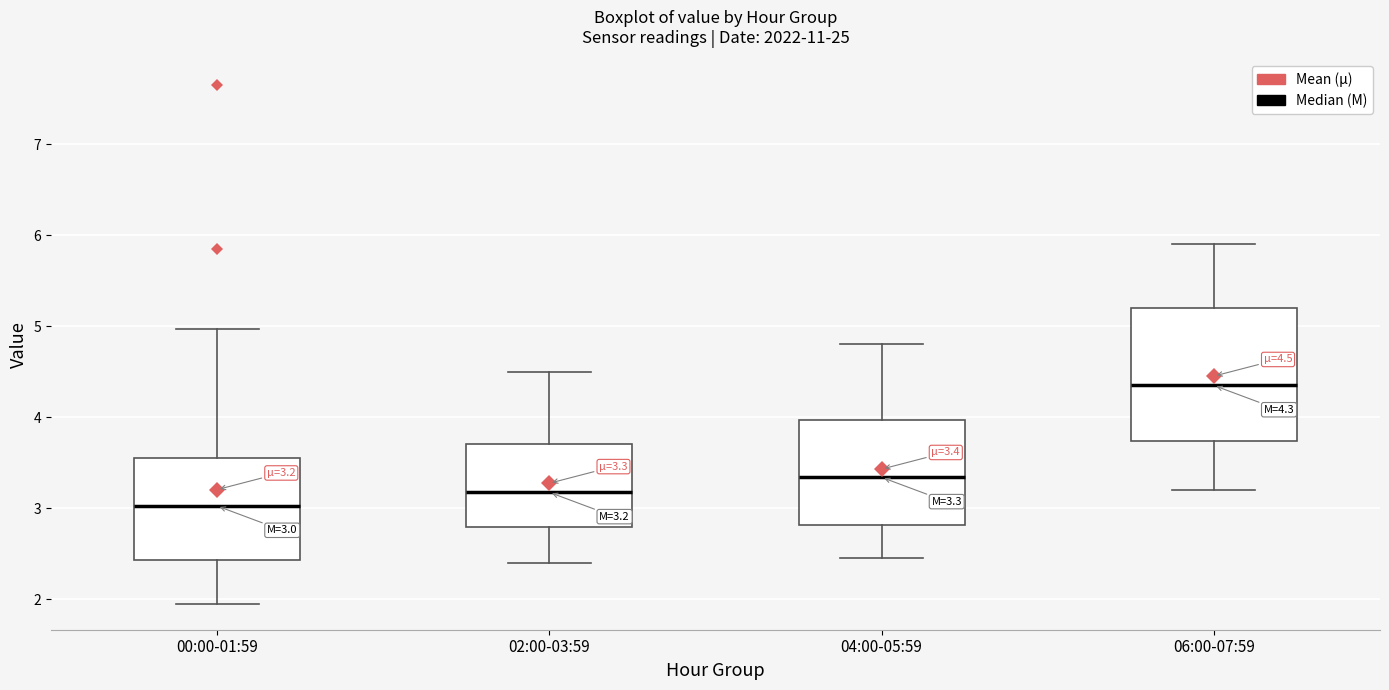

Which box is the tallest, from its lower edge to its upper edge?

06:00-07:59